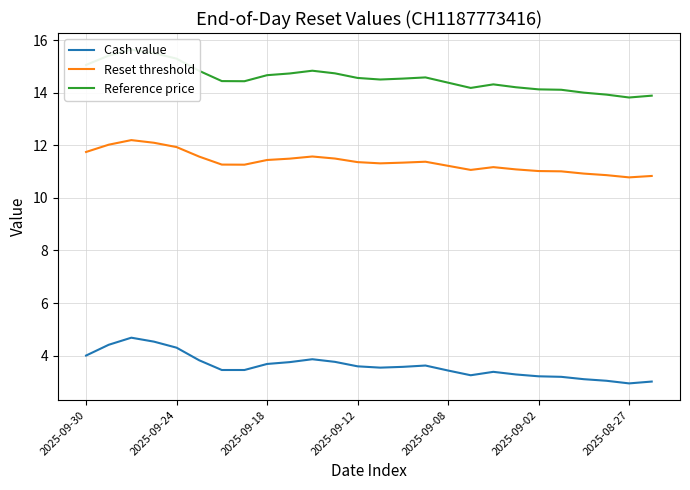

True or false: Reference price and Cash value cross at least once.

False